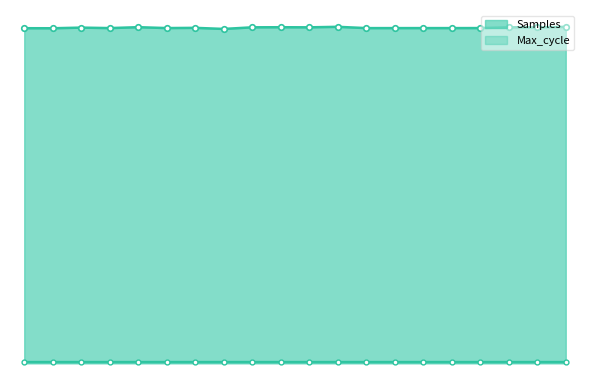

At which category does Max_cycle reach its first local peak?

00:37